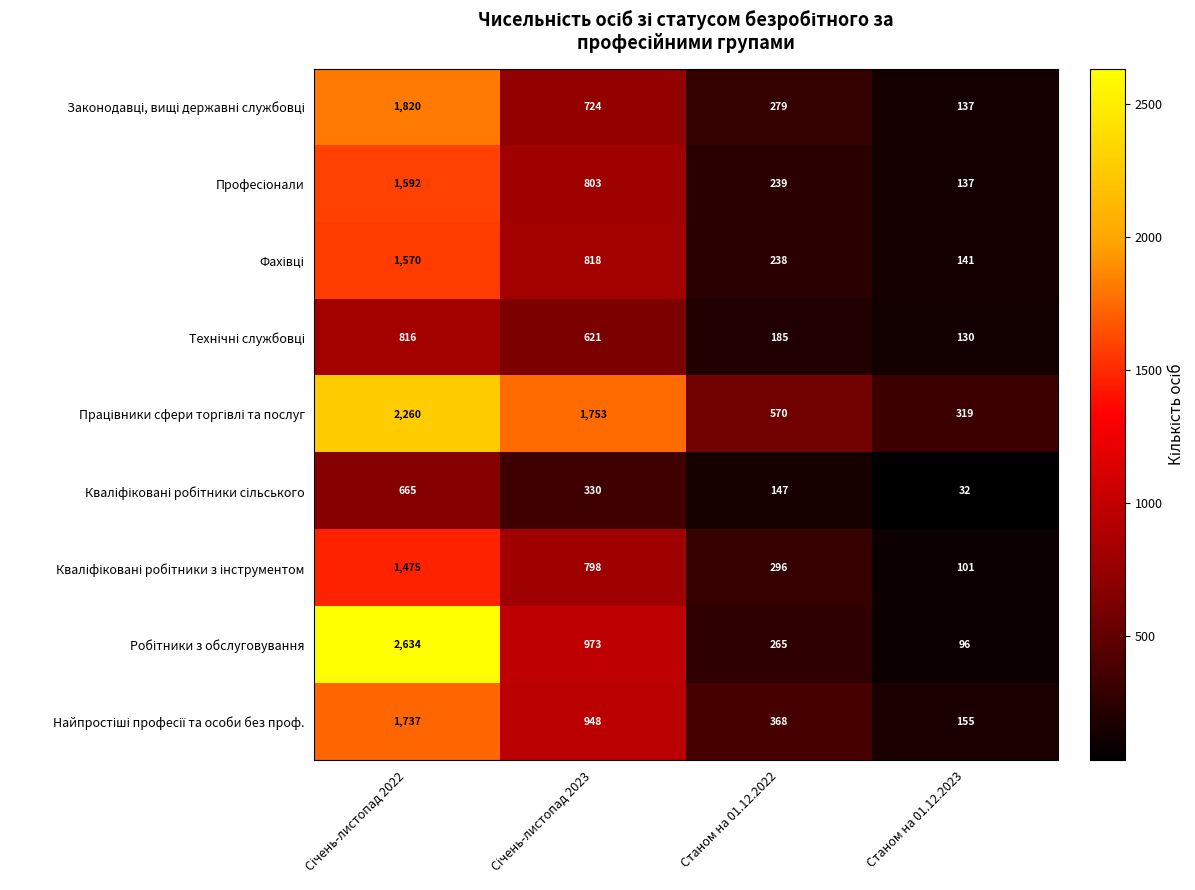

What is the total value across all series at Станом на 01.12.2022?

2587